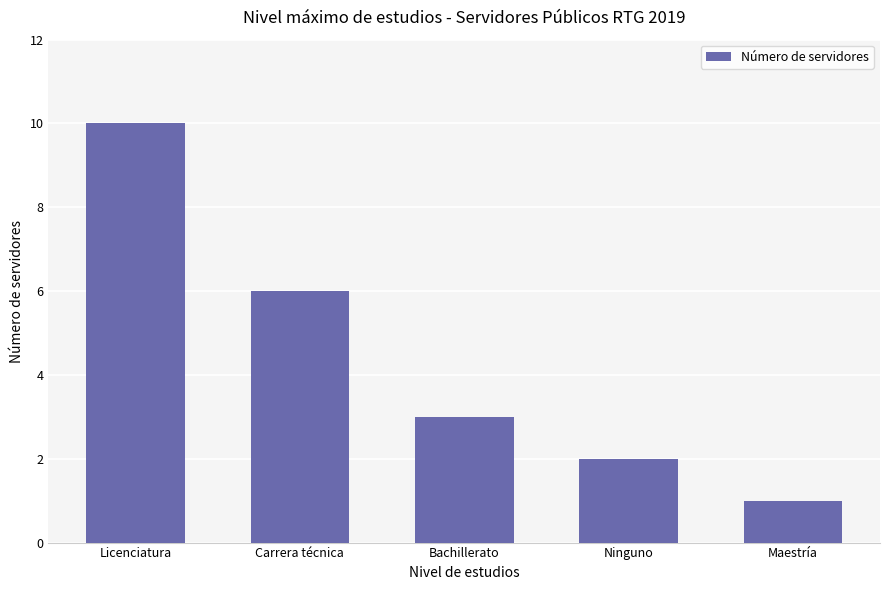

What is the ratio of the value at Maestría to the value at Licenciatura?

0.1